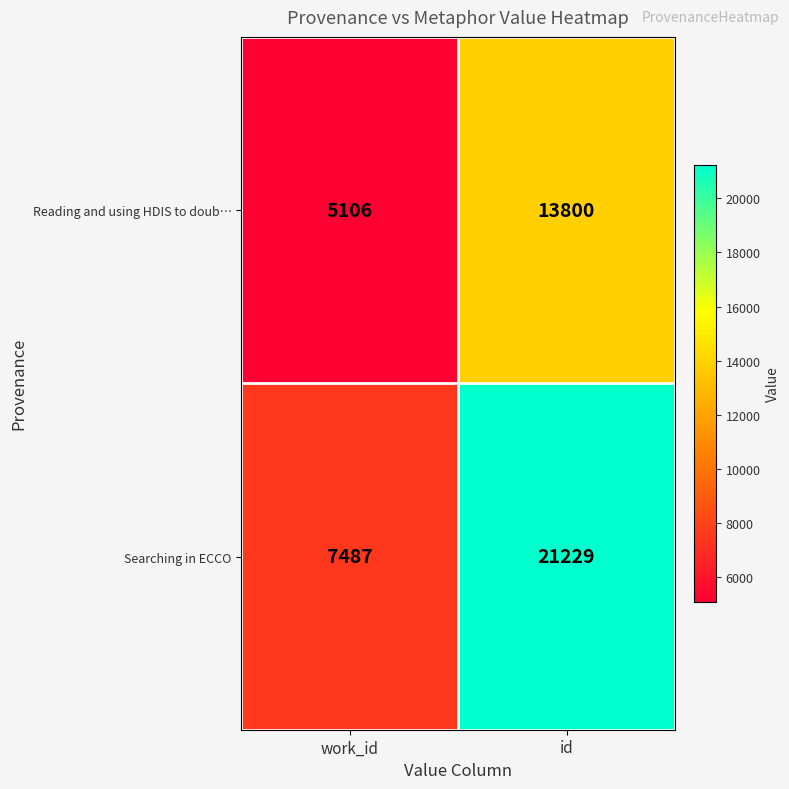

What is the smallest value displayed?

5106